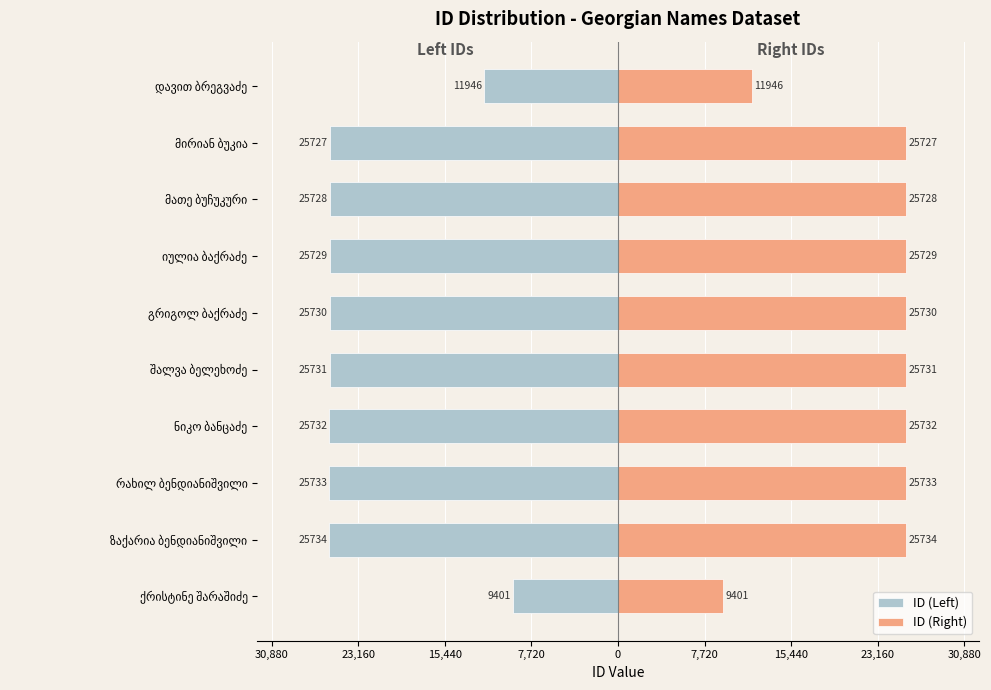

Which series has the largest total across all categories?

ID (Right)